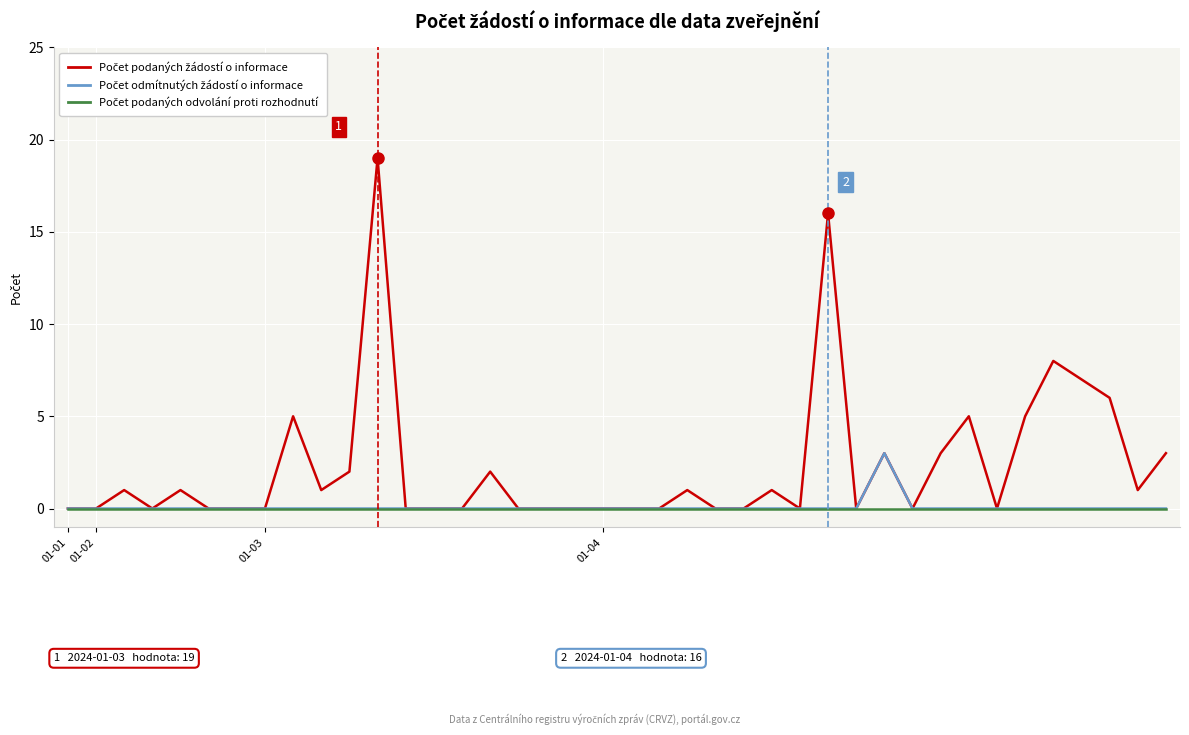

Does the chart display data point markers on the line(s)?

No